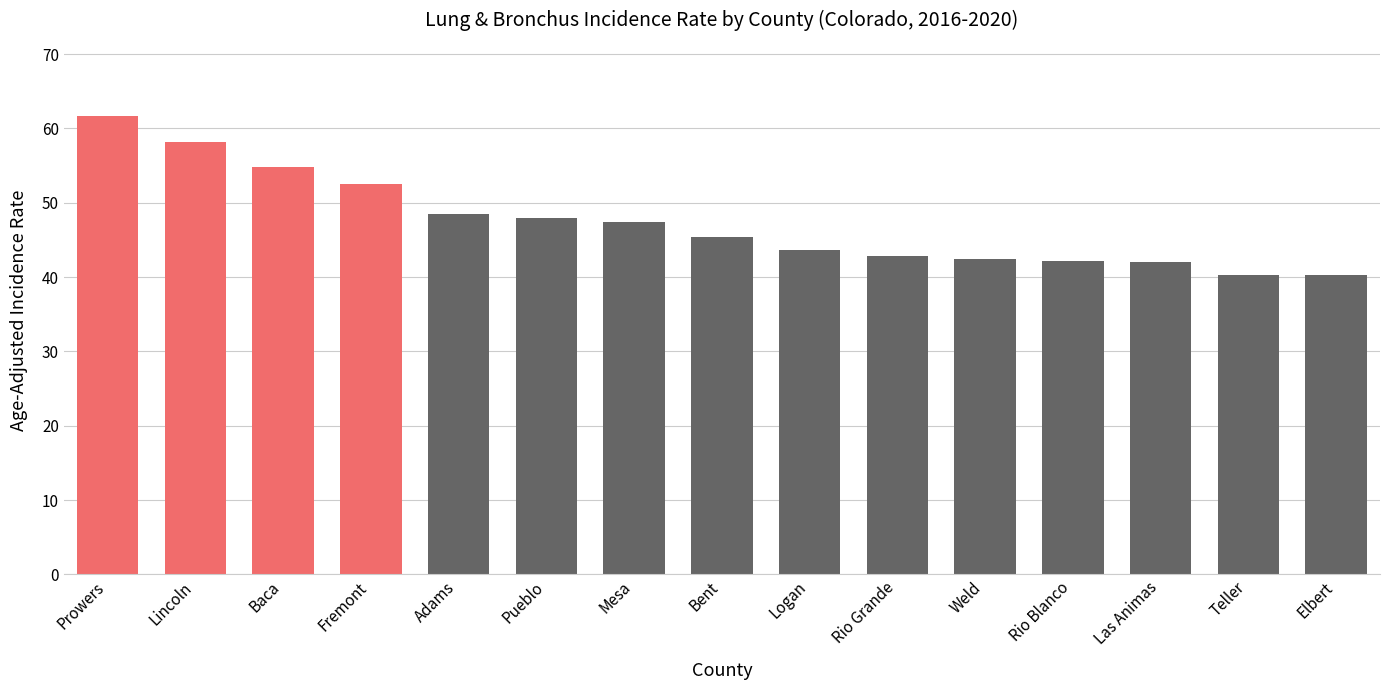

What is the minimum value shown in the chart?

40.3